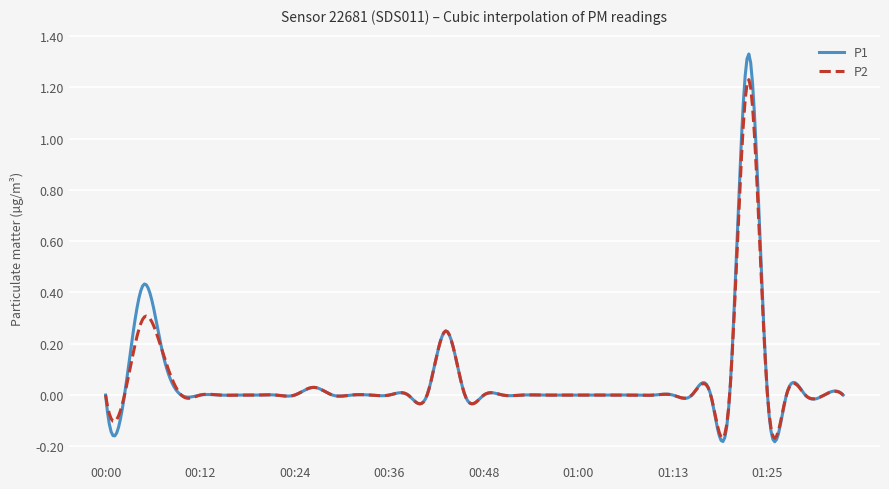

True or false: P1 and P2 cross at least once.

True